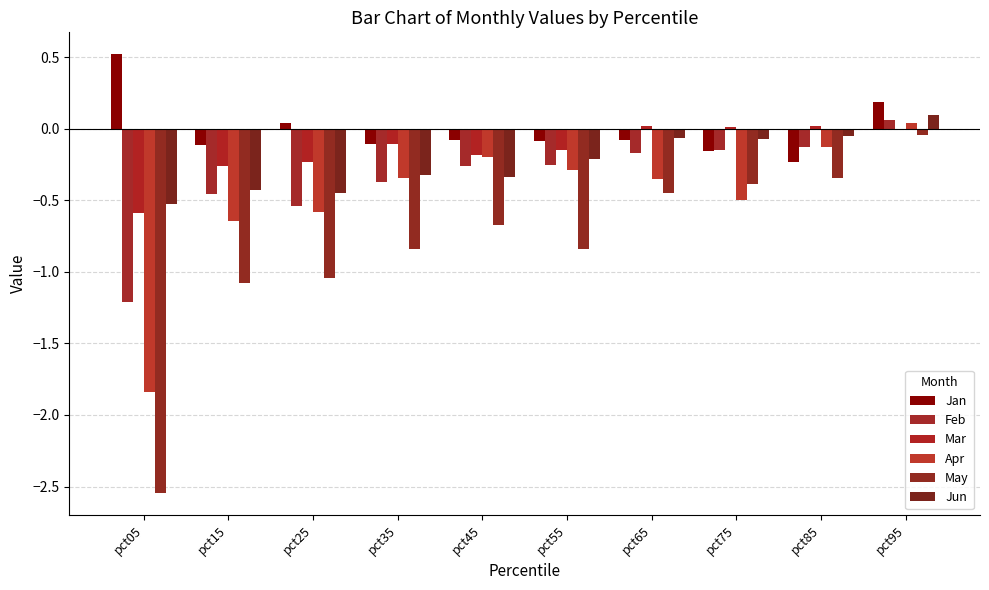

How many series are shown in this chart?

6